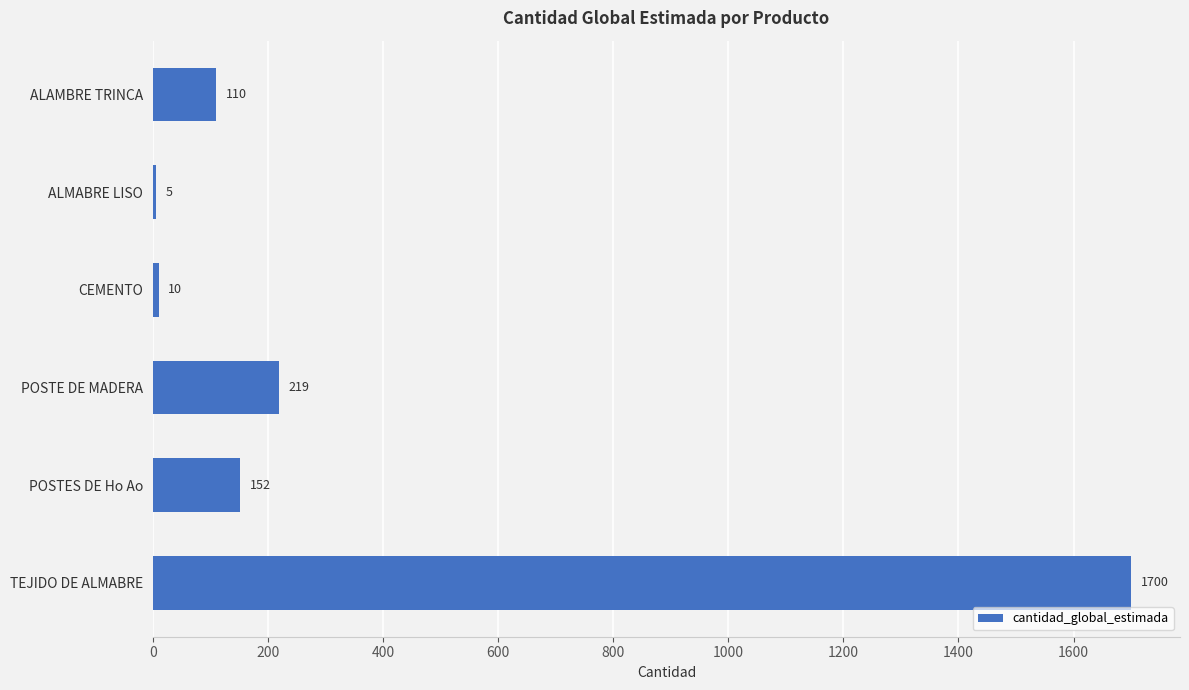

What is the change in value from POSTE DE MADERA to POSTES DE Ho Ao?

-67